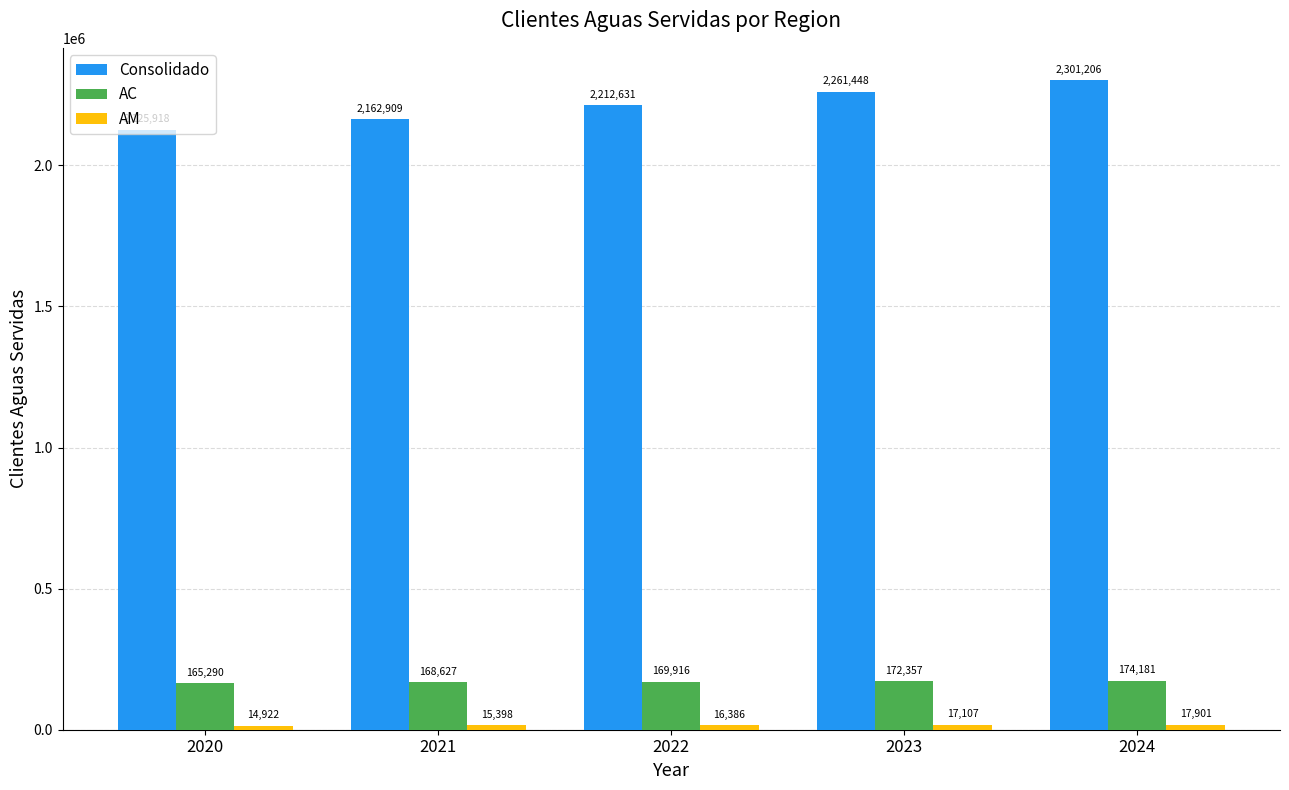

Which series has the largest range (max minus min)?

Consolidado